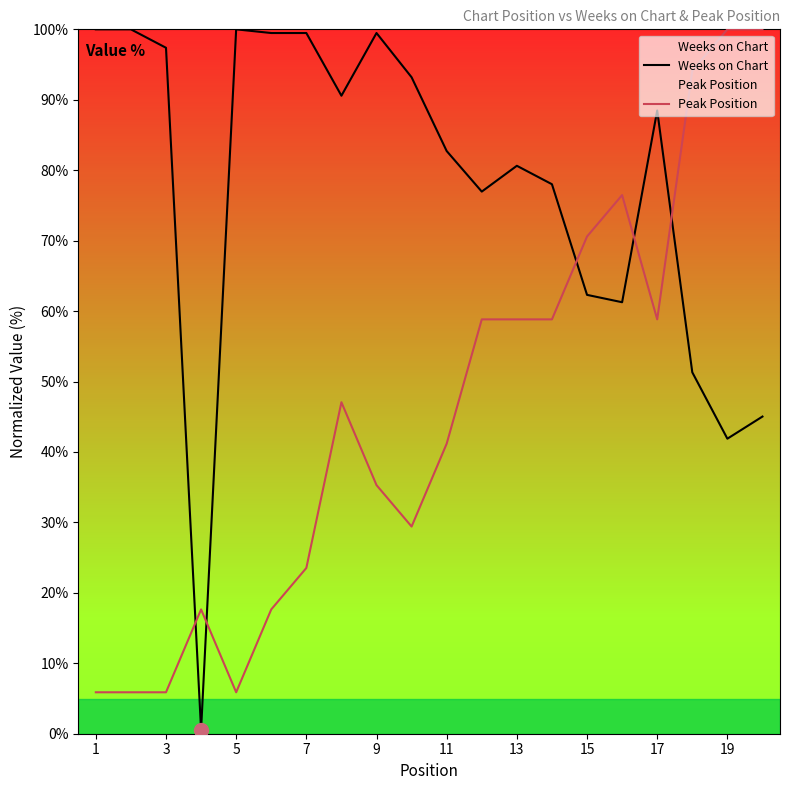

At which category does the chart reach its peak across all series?

1